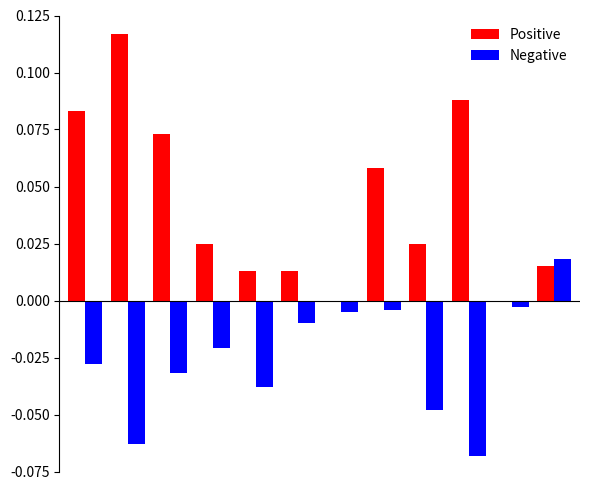

What is the sum of all Positive values?

0.5